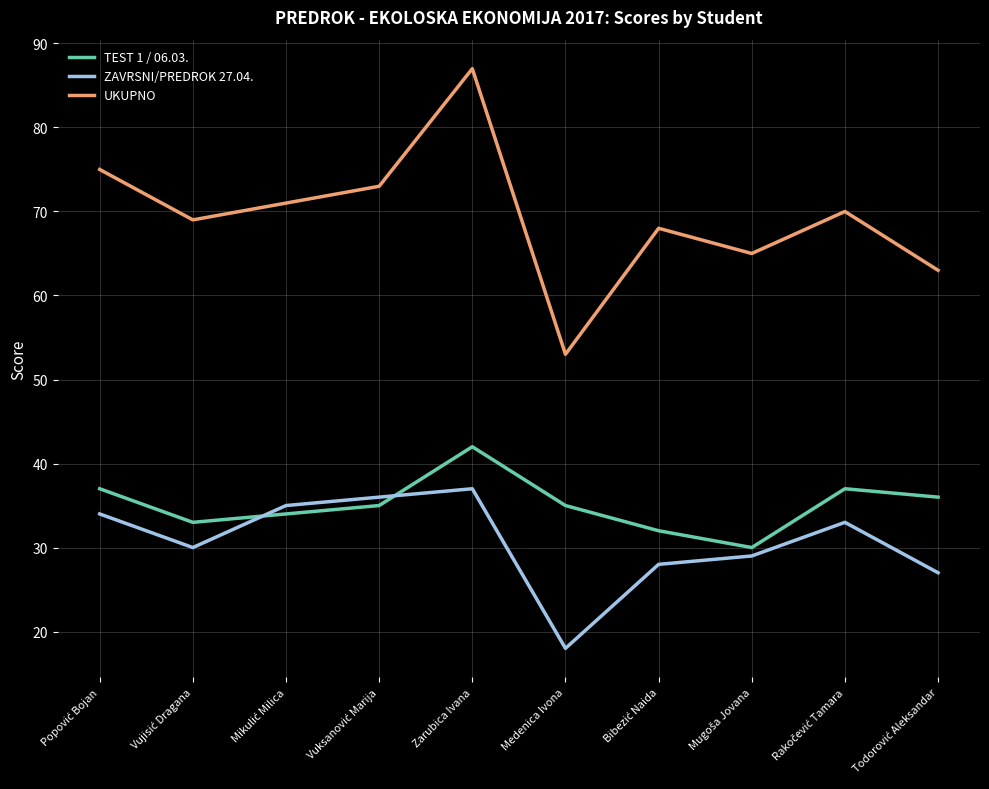

Where is the first local maximum for ZAVRSNI/PREDROK 27.04.?

Zarubica Ivana